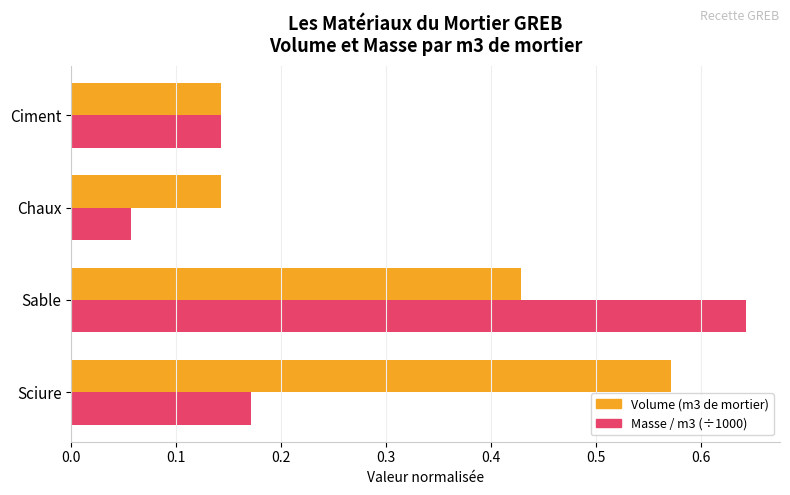

What is the total value across all series at Sable?

1.1